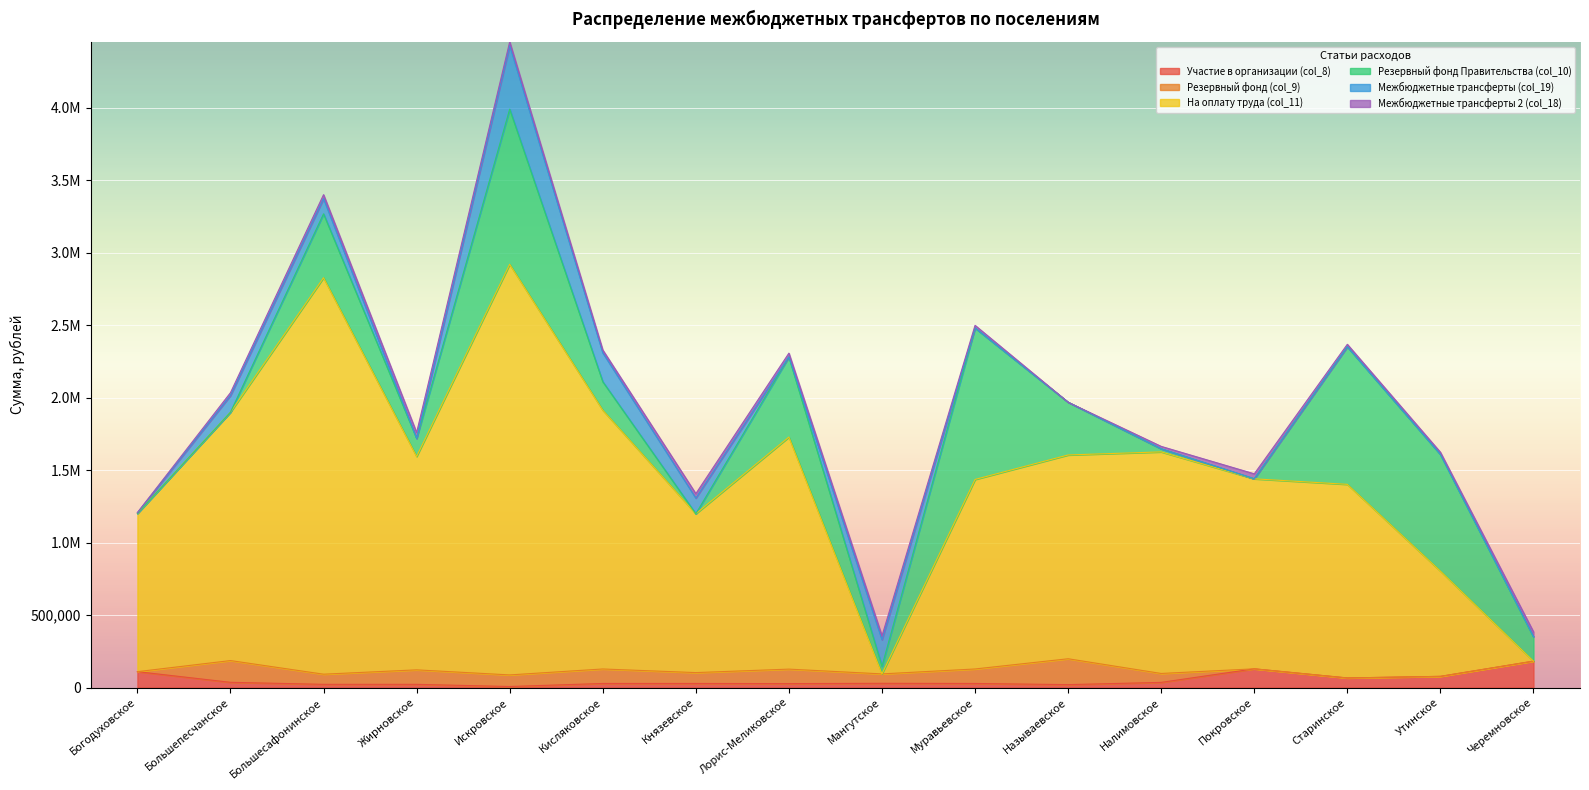

Reading left to right, transcribe all the data shown in this chart.

Участие в организации (col_8): Богодуховское=109500.0	Большепесчанское=36000.0	Большесафонинское=22000.0	Жирновское=22000.0	Искровское=7000.0	Кисляковское=28000.0	Князевское=28000.0	Лорис-Меликовское=27000.0	Мангутское=29000.0	Муравьевское=28000.0	Называевское=20000.0	Налимовское=35500.0	Покровское=129000.0	Старинское=66000.0	Утинское=77000.0	Черемновское=182000.0
Резервный фонд (col_9): Богодуховское=0.0	Большепесчанское=150000.0	Большесафонинское=70000.0	Жирновское=100000.0	Искровское=80000.0	Кисляковское=100000.0	Князевское=75000.0	Лорис-Меликовское=100000.0	Мангутское=65000.0	Муравьевское=100000.0	Называевское=178500.0	Налимовское=61500.0	Покровское=0.0	Старинское=0.0	Утинское=0.0	Черемновское=0.0
На оплату труда (col_11): Богодуховское=1091641.1	Большепесчанское=1713741.2	Большесафонинское=2735290.0	Жирновское=1472120.4	Искровское=2833237.1	Кисляковское=1785791.4	Князевское=1095786.6	Лорис-Меликовское=1601090.0	Мангутское=0.0	Муравьевское=1307609.2	Называевское=1406019.9	Налимовское=1528740.0	Покровское=1310958.1	Старинское=1335881.2	Утинское=726210.0	Черемновское=0.0
Резервный фонд Правительства (col_10): Богодуховское=0.0	Большепесчанское=0.0	Большесафонинское=440900.0	Жирновское=125000.0	Искровское=1070272.9	Кисляковское=196235.5	Князевское=0.0	Лорис-Меликовское=552520.0	Мангутское=53000.0	Муравьевское=1044731.3	Называевское=363852.0	Налимовское=21000.0	Покровское=0.0	Старинское=949163.8	Утинское=804818.1	Черемновское=168000.0
Межбюджетные трансферты (col_19): Богодуховское=5000.0	Большепесчанское=115045.8	Большесафонинское=104689.6	Жирновское=0.0	Искровское=438858.2	Кисляковское=199681.1	Князевское=108317.1	Лорис-Меликовское=1000.0	Мангутское=183156.2	Муравьевское=1000.0	Называевское=0.0	Налимовское=1000.0	Покровское=1000.0	Старинское=1000.0	Утинское=1000.0	Черемновское=1000.0
Межбюджетные трансферты 2 (col_18): Богодуховское=1000.0	Большепесчанское=19500.0	Большесафонинское=27500.0	Жирновское=40000.0	Искровское=25500.0	Кисляковское=19500.0	Князевское=30500.0	Лорис-Меликовское=25500.0	Мангутское=26000.0	Муравьевское=17500.0	Называевское=0.0	Налимовское=16000.0	Покровское=33500.0	Старинское=16000.0	Утинское=14500.0	Черемновское=33500.0